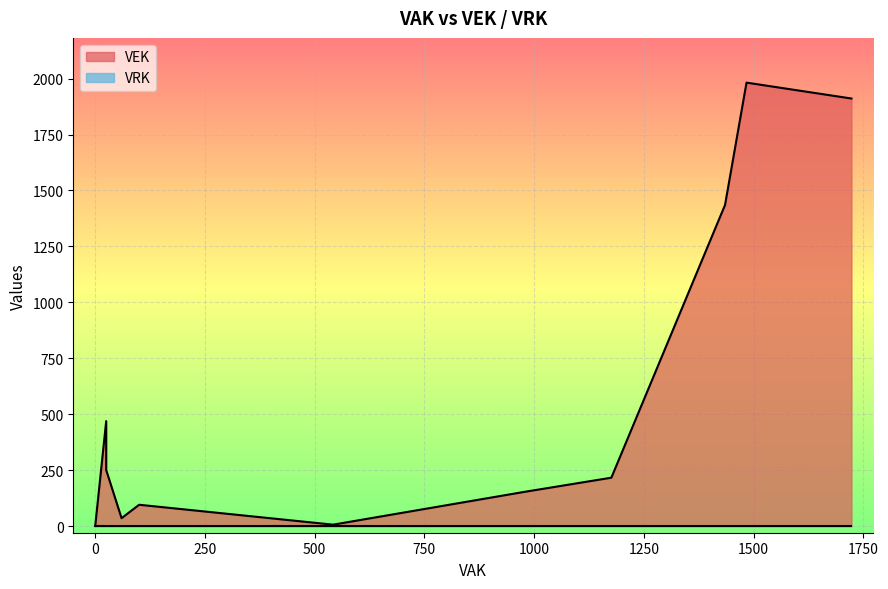

The VEK series shows 29 at 15. True or false?

False